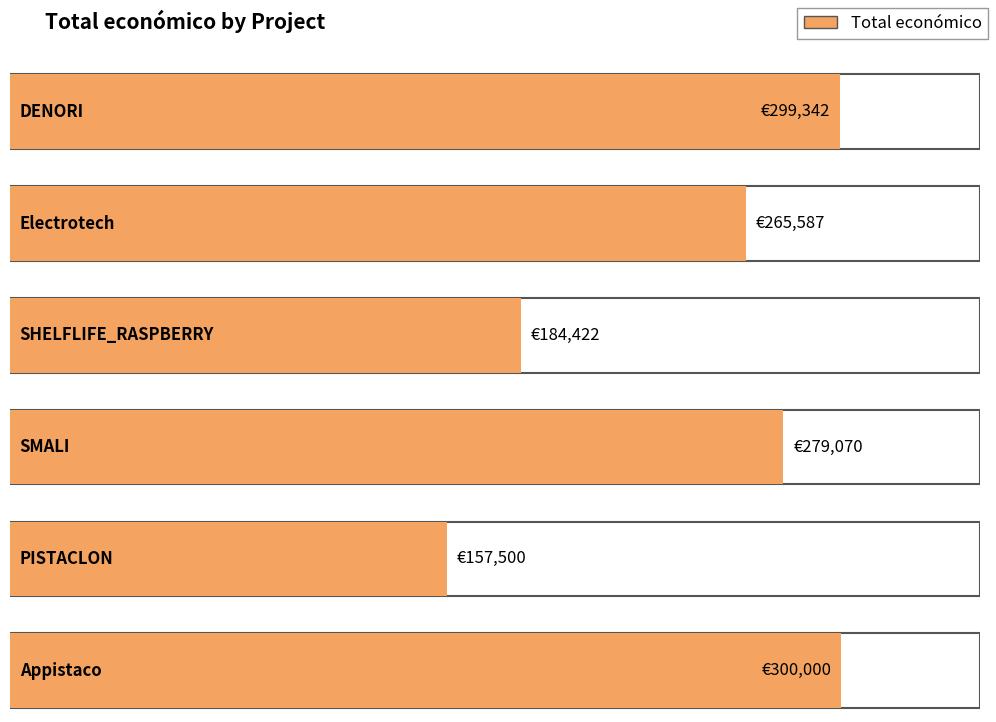

What is the label of the 2nd bar from the left?

Electrotech